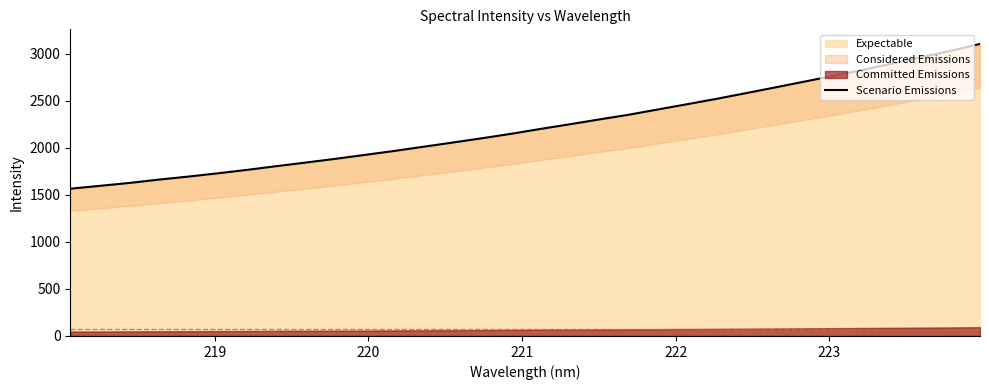

What is the difference between the second highest and second lowest values?

1436.3